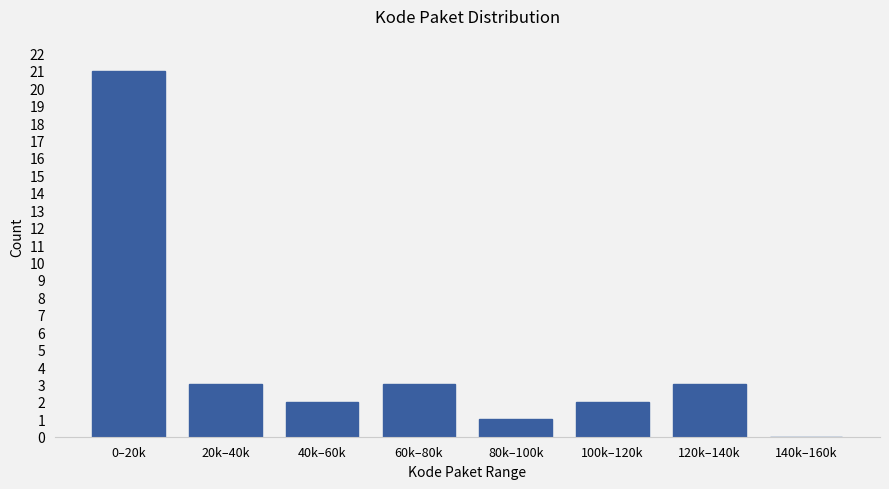

Reading left to right, list all the values displayed in this chart.

0–20k=21	20k–40k=3	40k–60k=2	60k–80k=3	80k–100k=1	100k–120k=2	120k–140k=3	140k–160k=0